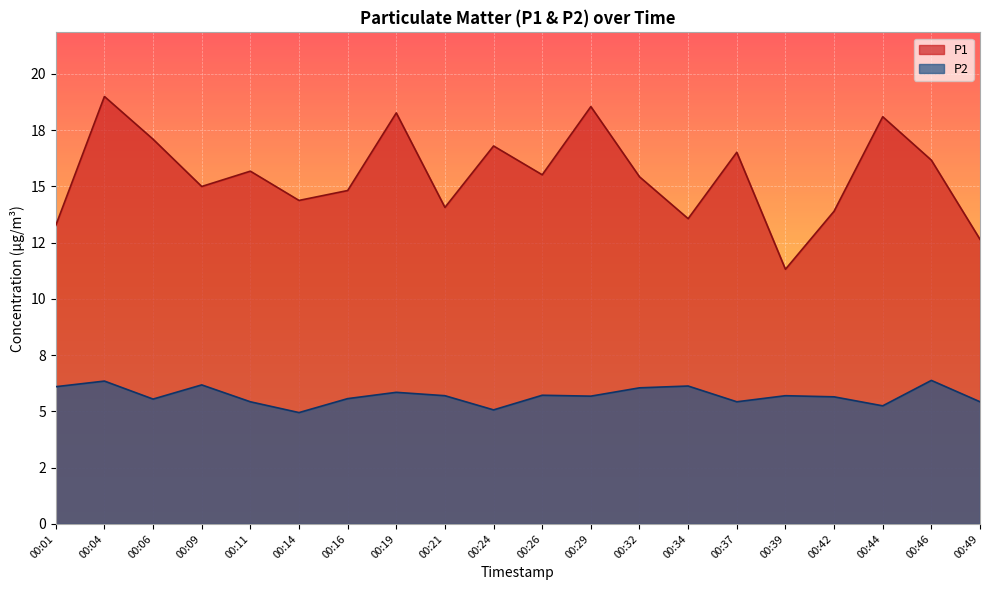

In P2, how many points are higher than both neighbors (excluding endpoints)?

7